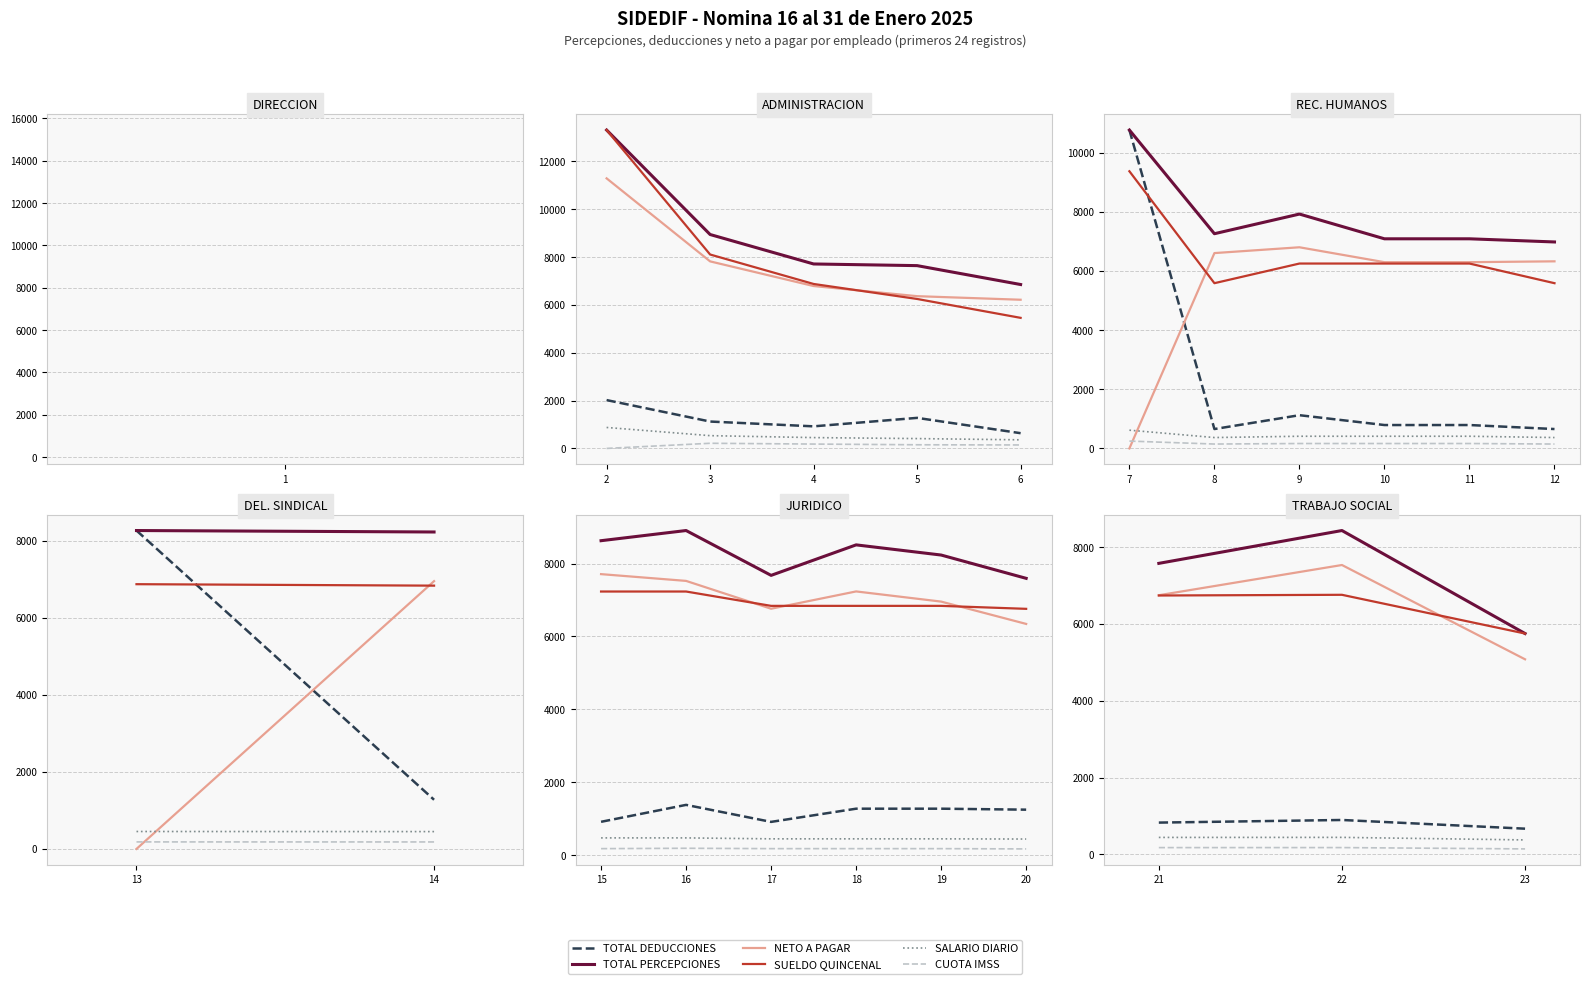

What is the difference between the NETO A PAGAR values at 21 and 23?

1668.0